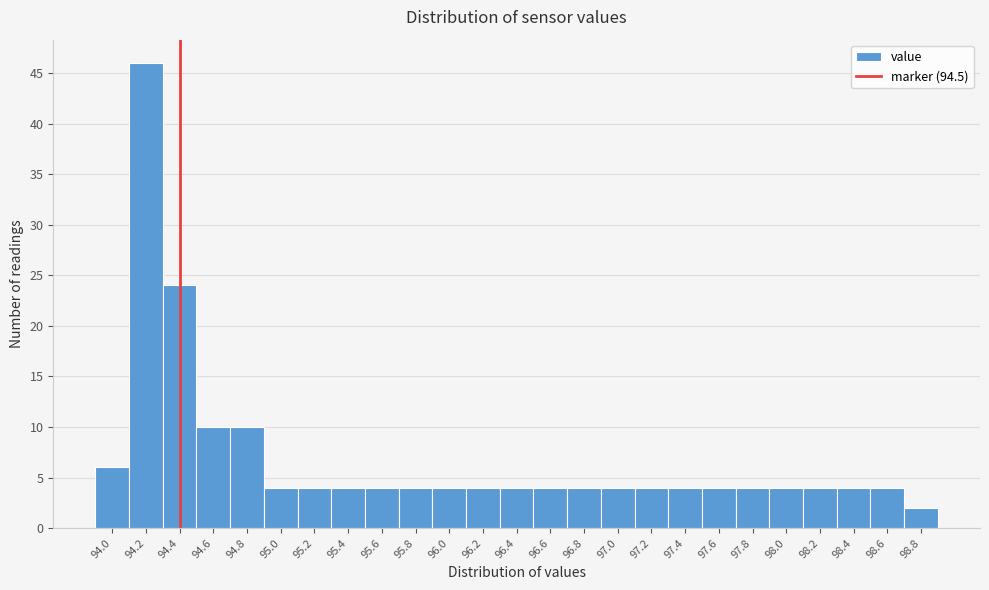

Reading right to left, what are all the values shown in this chart?

98.8=2	98.6=4	98.4=4	98.2=4	98.0=4	97.8=4	97.6=4	97.4=4	97.2=4	97.0=4	96.8=4	96.6=4	96.4=4	96.2=4	96.0=4	95.8=4	95.6=4	95.4=4	95.2=4	95.0=4	94.8=10	94.6=10	94.4=24	94.2=46	94.0=6